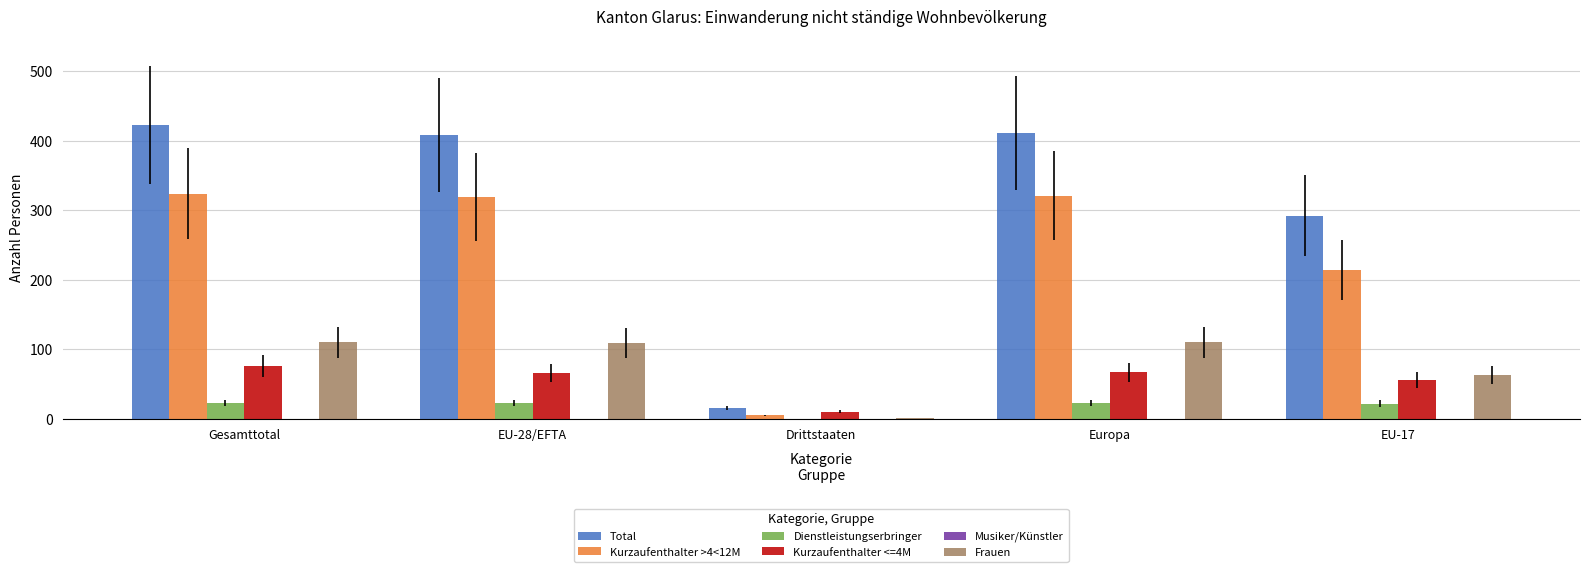

Is the value of Dienstleistungserbringer at EU-28/EFTA greater than the value of Total at Gesamttotal?

No